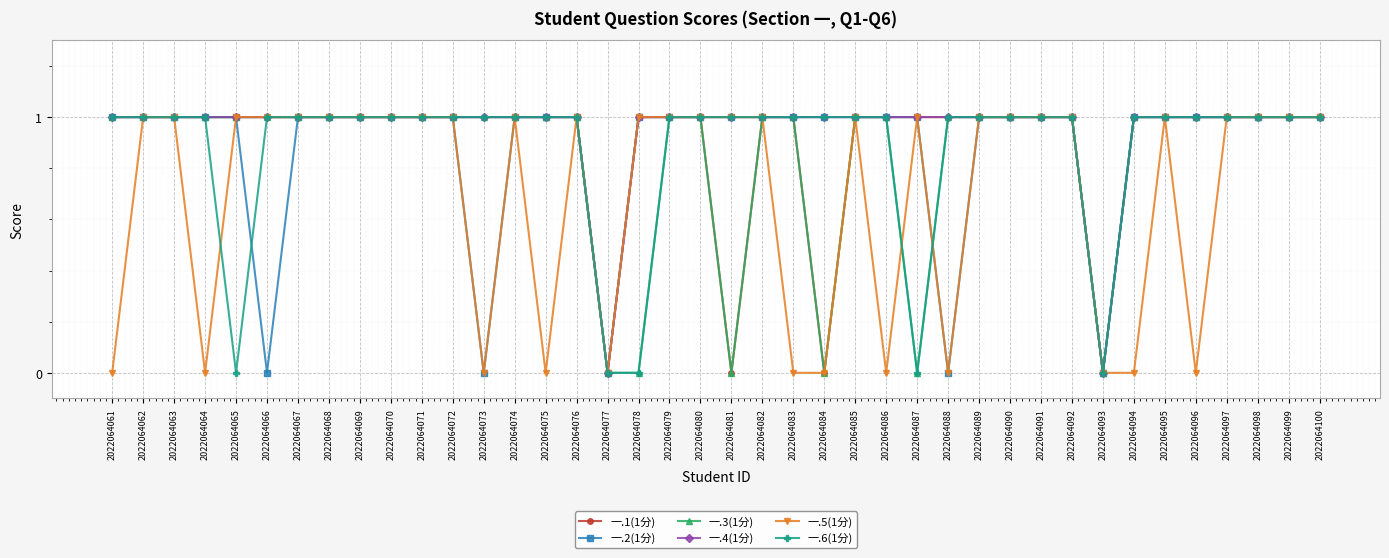

What is the sum of the 一.3(1分) values at 2022064081 and 2022064068?

1